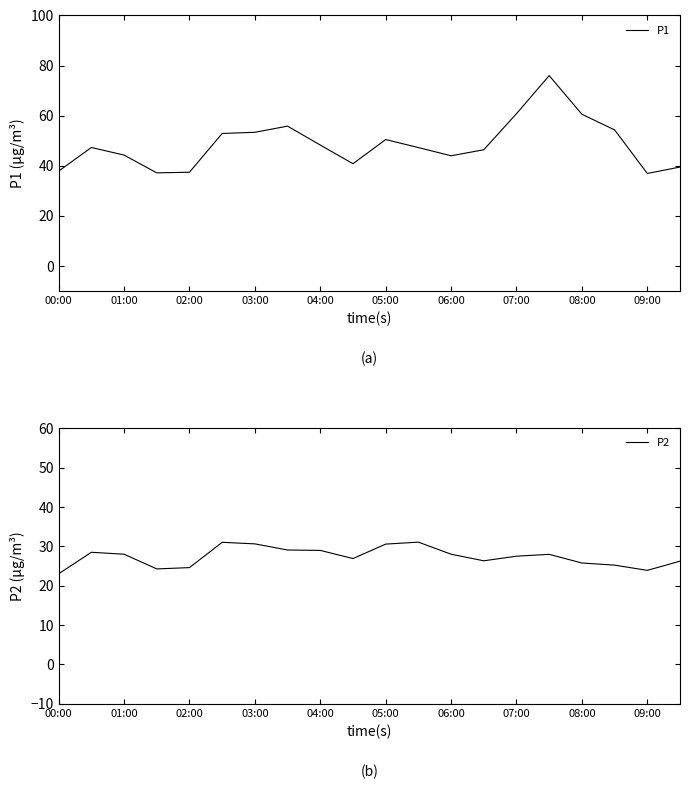

The P1 series shows 82.0 at 05:00. True or false?

False